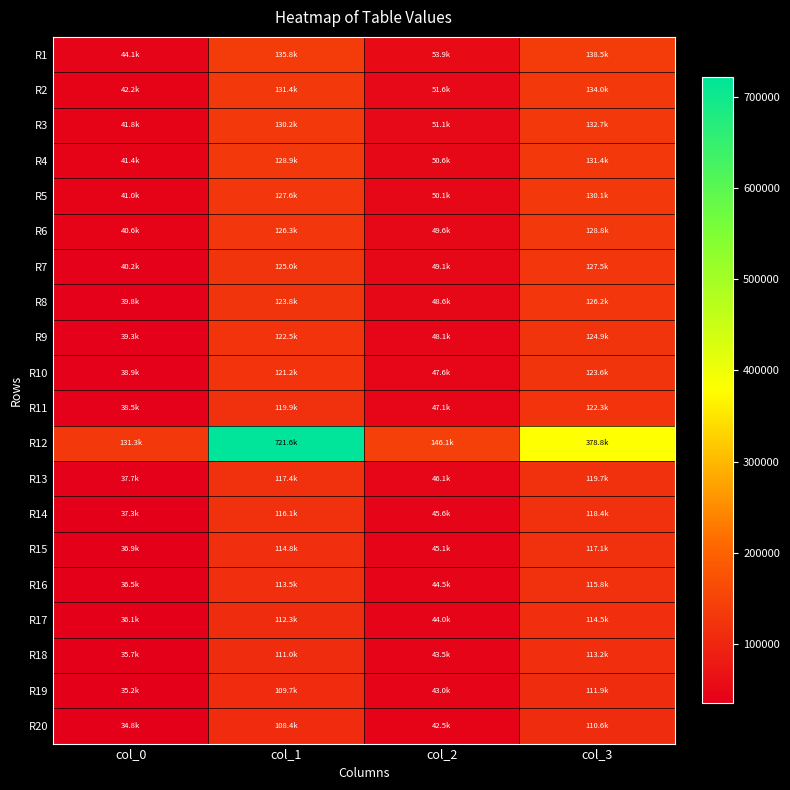

At how many categories does at least one series exceed 214807?

2